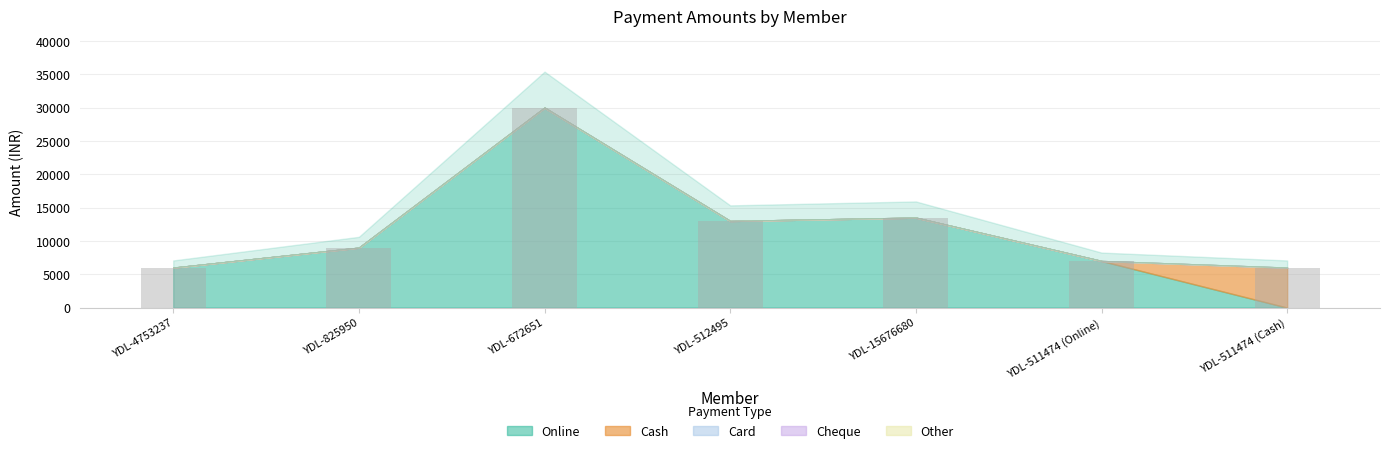

Which category has the highest value across all series?

YDL-672651